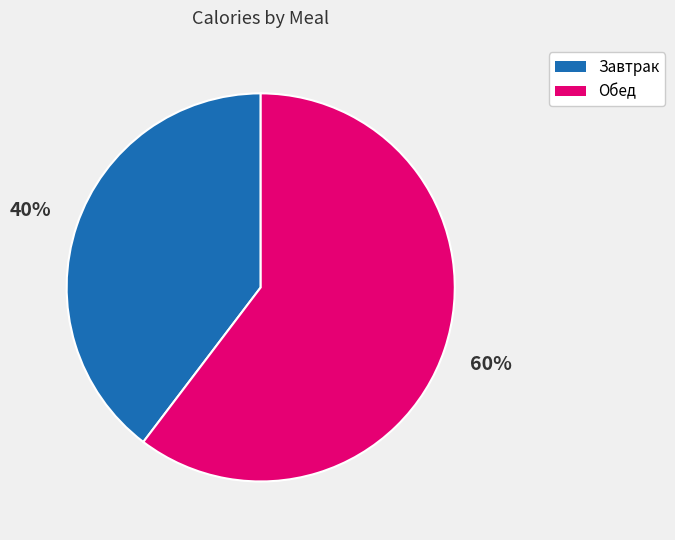

Which slice is the largest?

Обед